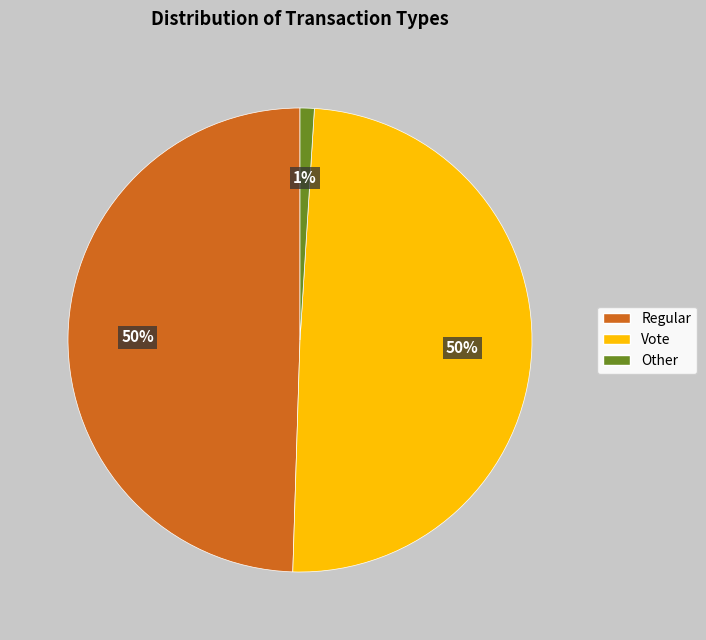

Approximately how many times larger is the value at Regular compared to Vote?

1.0